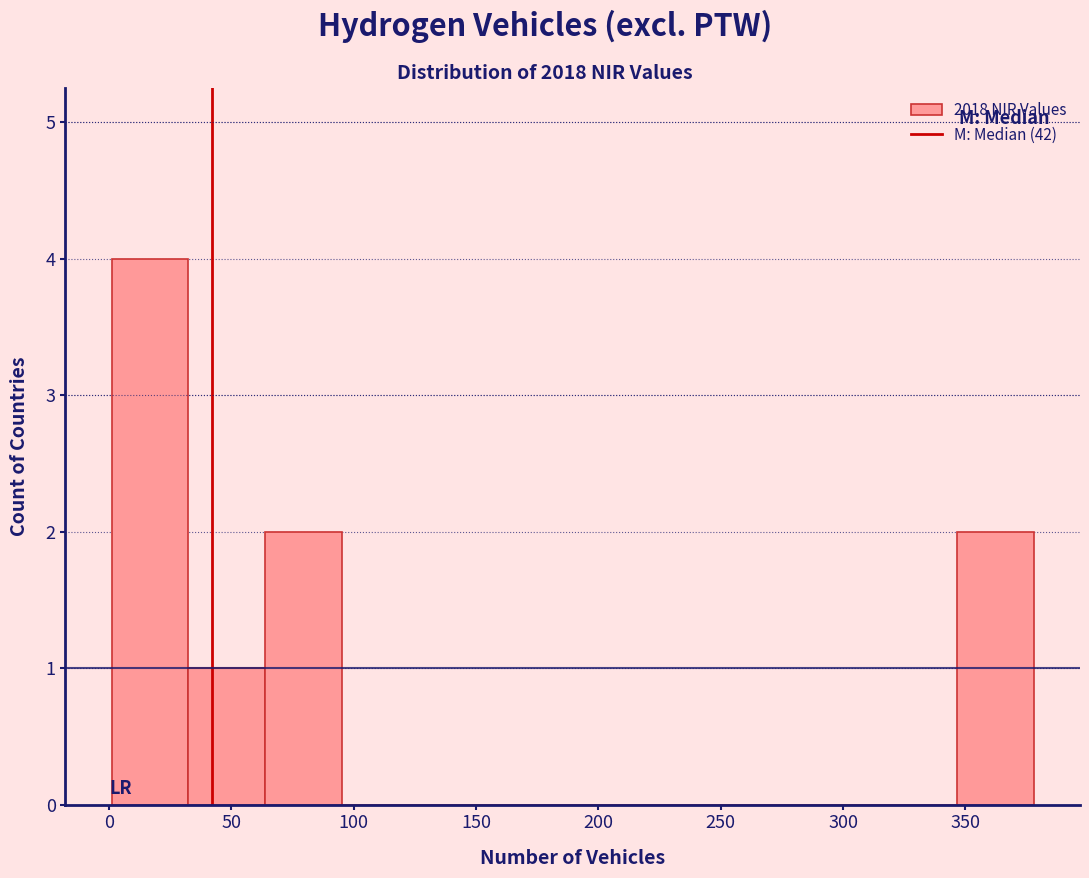

What is the height of the bar covering 0 to 30 on the x-axis? Neither the bar edges nor the heights are printed on the chart, so give them approximately, as read against the axes.

4